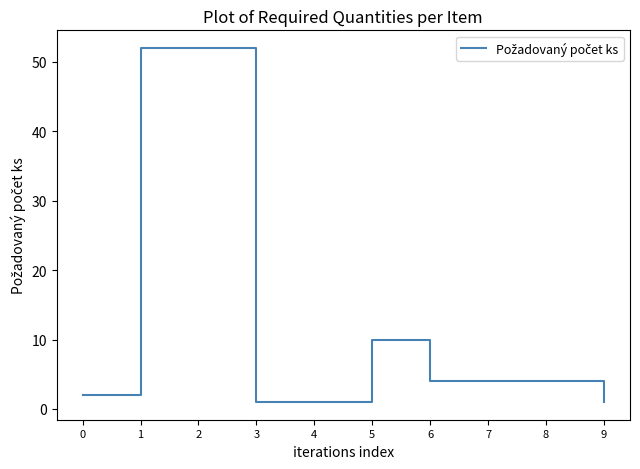

What is the difference between the maximum and minimum values?

51